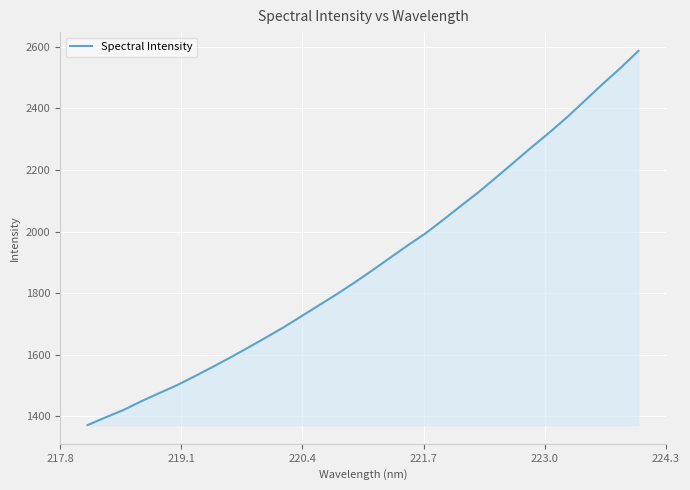

What is the difference between the maximum and minimum values?

1215.2